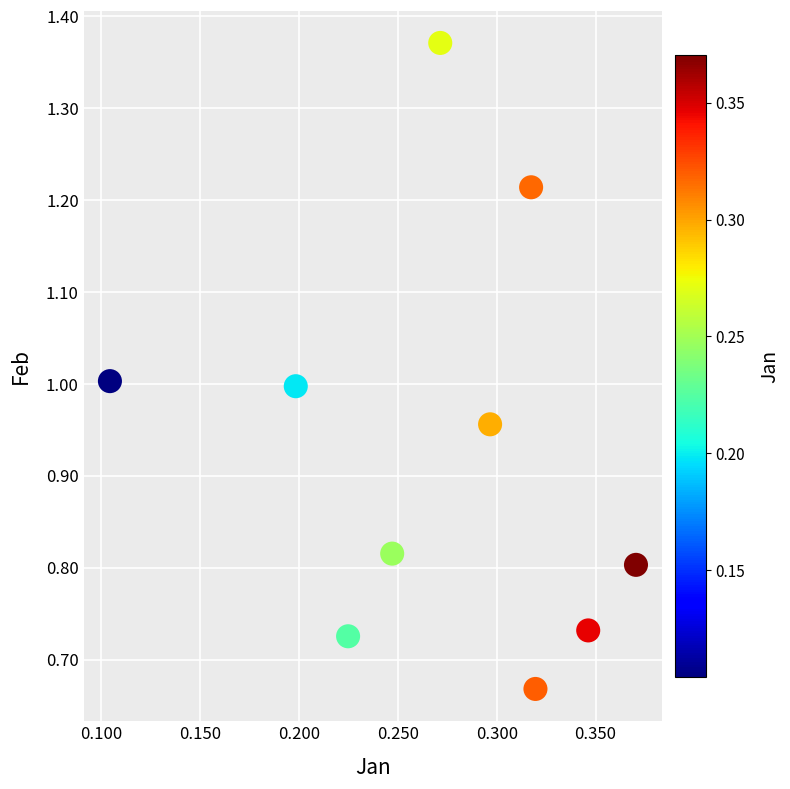

What is the average X value?

0.3